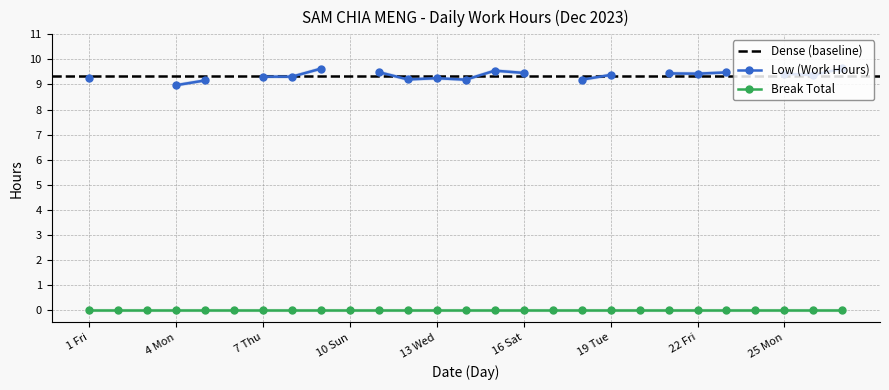

What is the greatest value displayed?

9.6